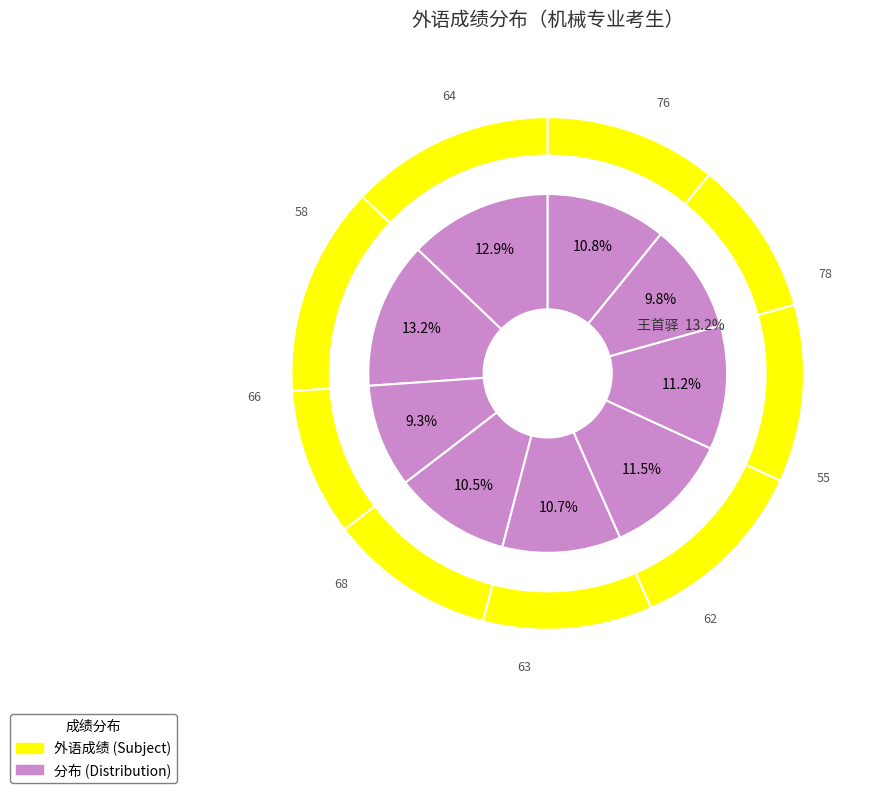

True or false: 朱怀群 accounts for 11% of the total.

True